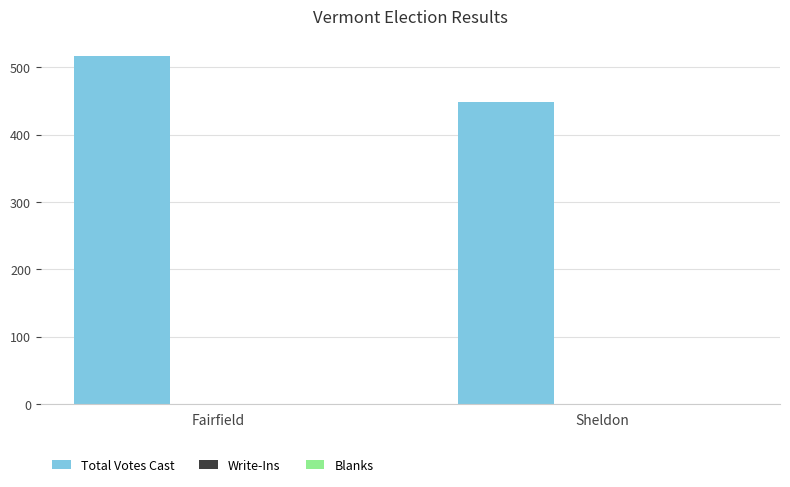

Reading left to right, list all the values displayed in this chart.

Fairfield=516	Sheldon=448